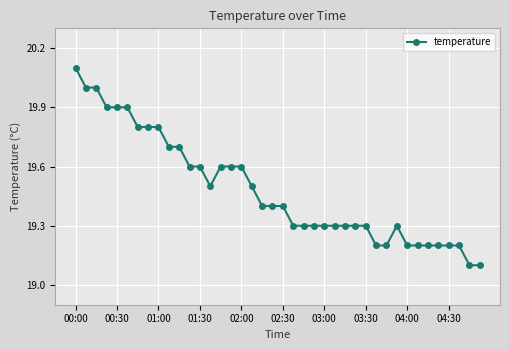

What is the average value?

19.5